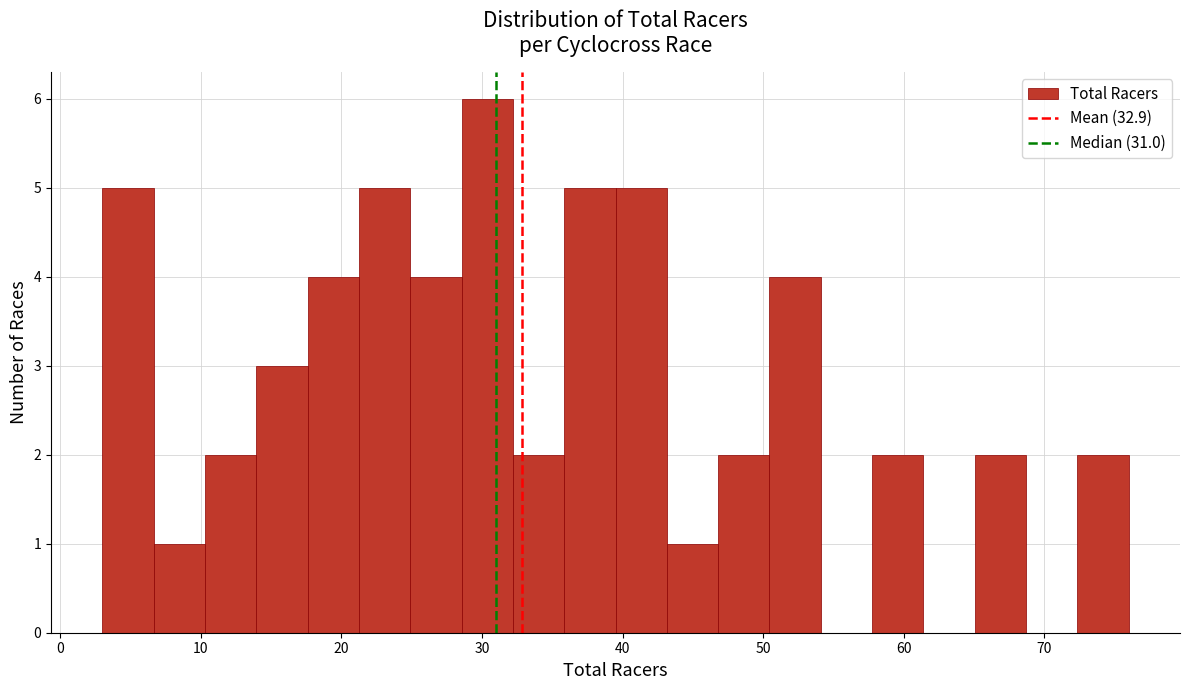

Around what value on the x-axis is the tallest bar? Give the approximate position of its centre, as read against the axis.

30